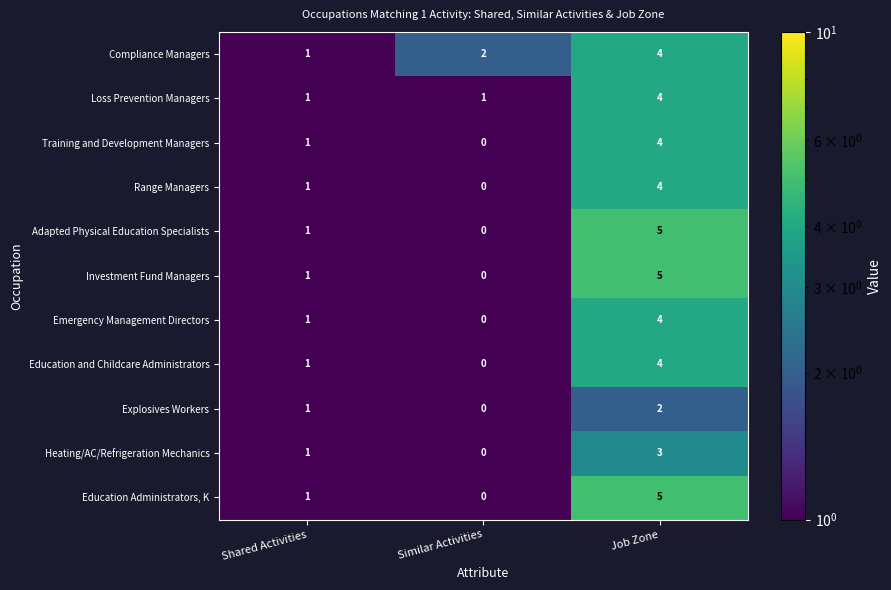

What is the difference between the maximum and second lowest values in the Education and Childcare Administrators series?

3